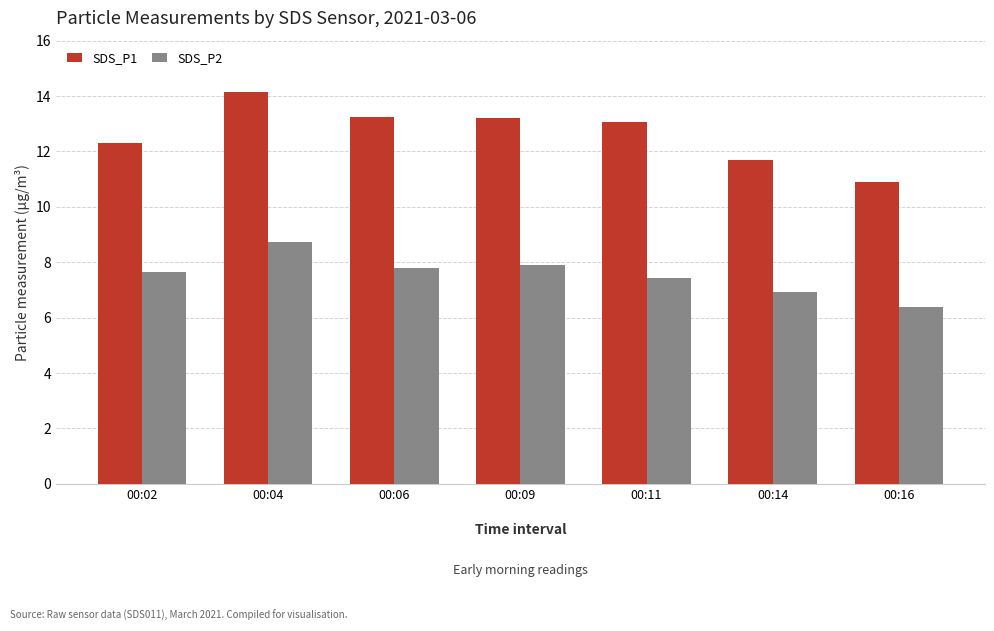

List the series in order of their peak value, highest first.

SDS_P1, SDS_P2